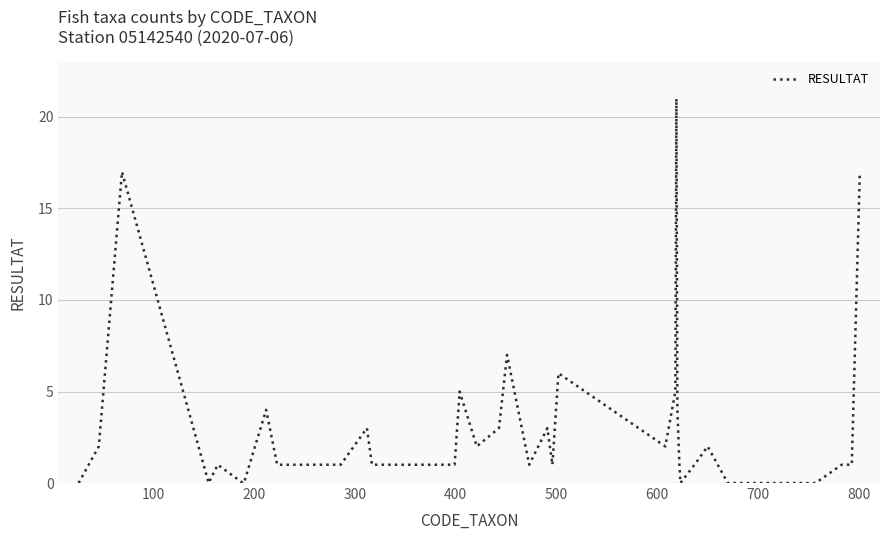

What is the difference between the maximum and minimum values?

21